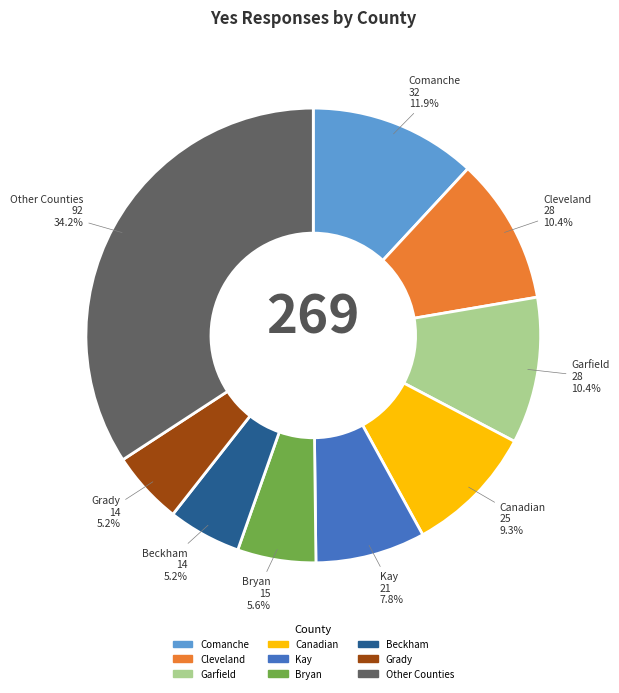

Is there a majority slice in this chart?

No